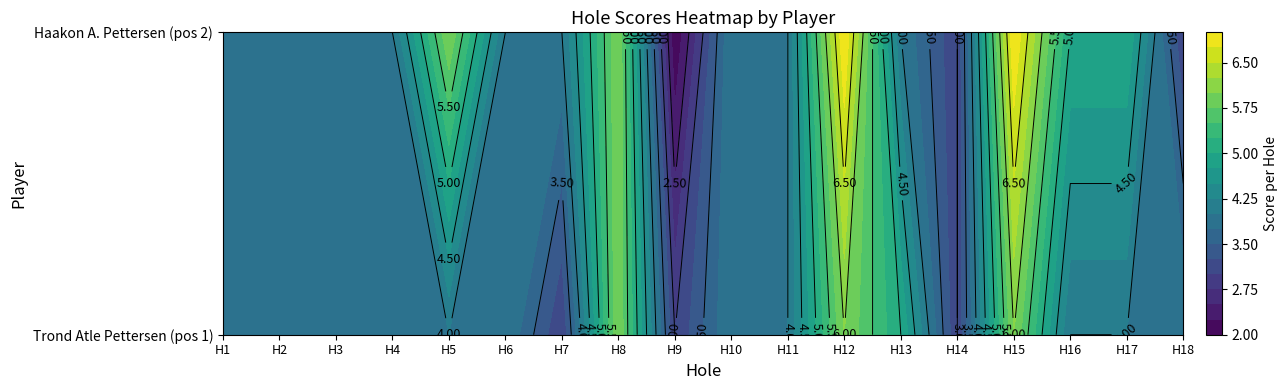

Is it true that Trond Atle Pettersen equals 6 at hole_8?

True